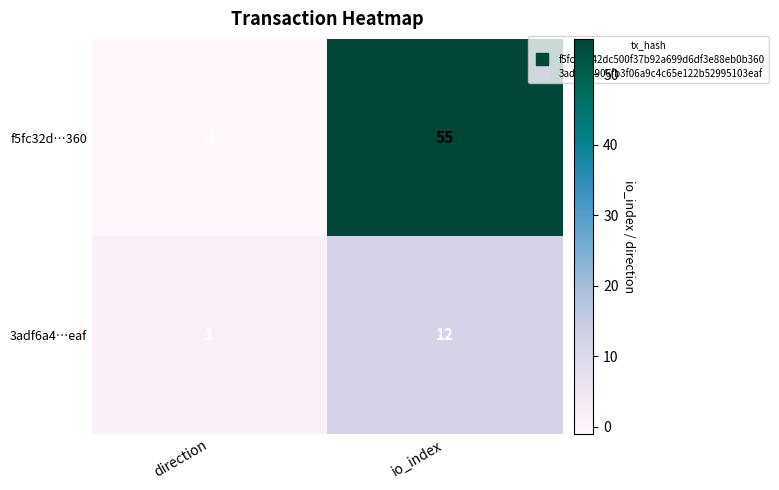

Reading left to right, transcribe all the data shown in this chart.

f5fc32d…360: direction=-1	io_index=55
3adf6a4…eaf: direction=1	io_index=12